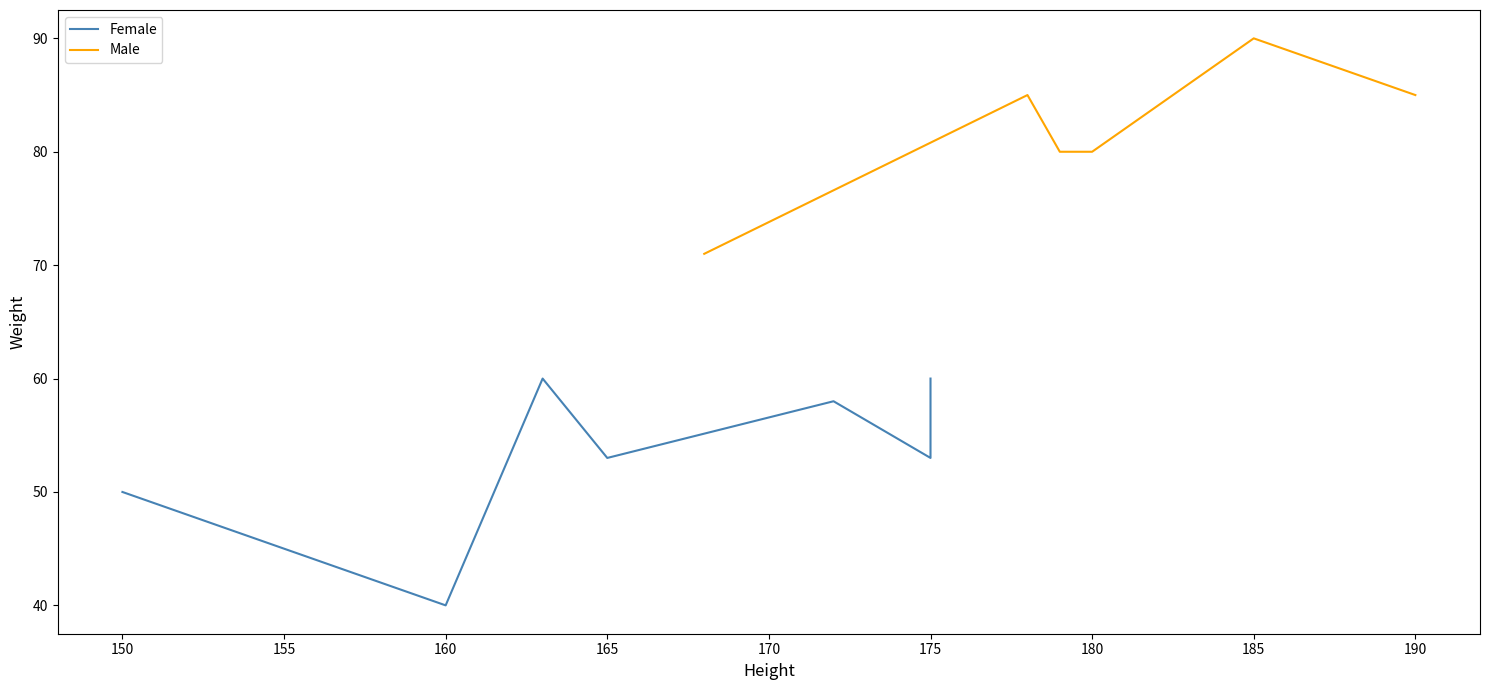

Which category has the highest value in the Male series?

185